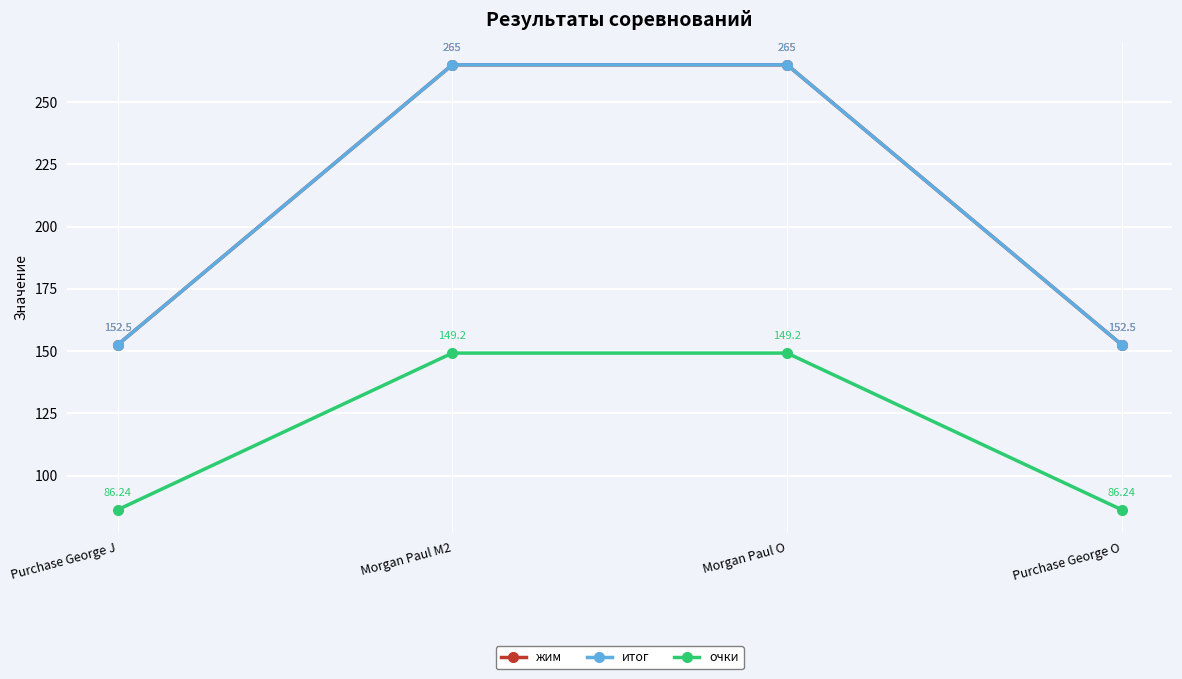

Rank the categories by жим value from highest to lowest.

Morgan Paul M2, Morgan Paul O, Purchase George J, Purchase George O